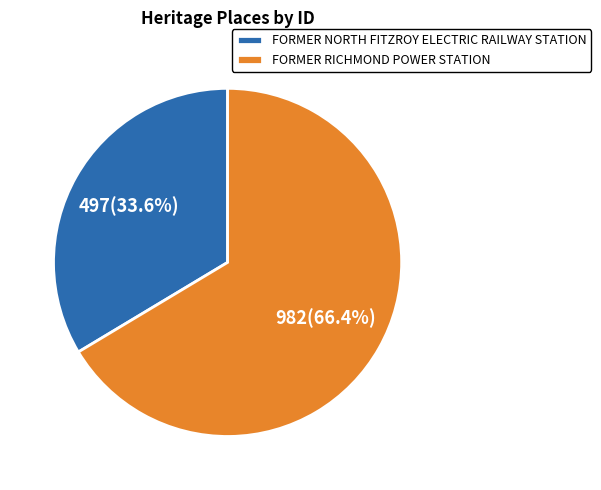

Approximately how many times larger is the value at FORMER RICHMOND POWER STATION compared to FORMER NORTH FITZROY ELECTRIC RAILWAY STATION?

2.0